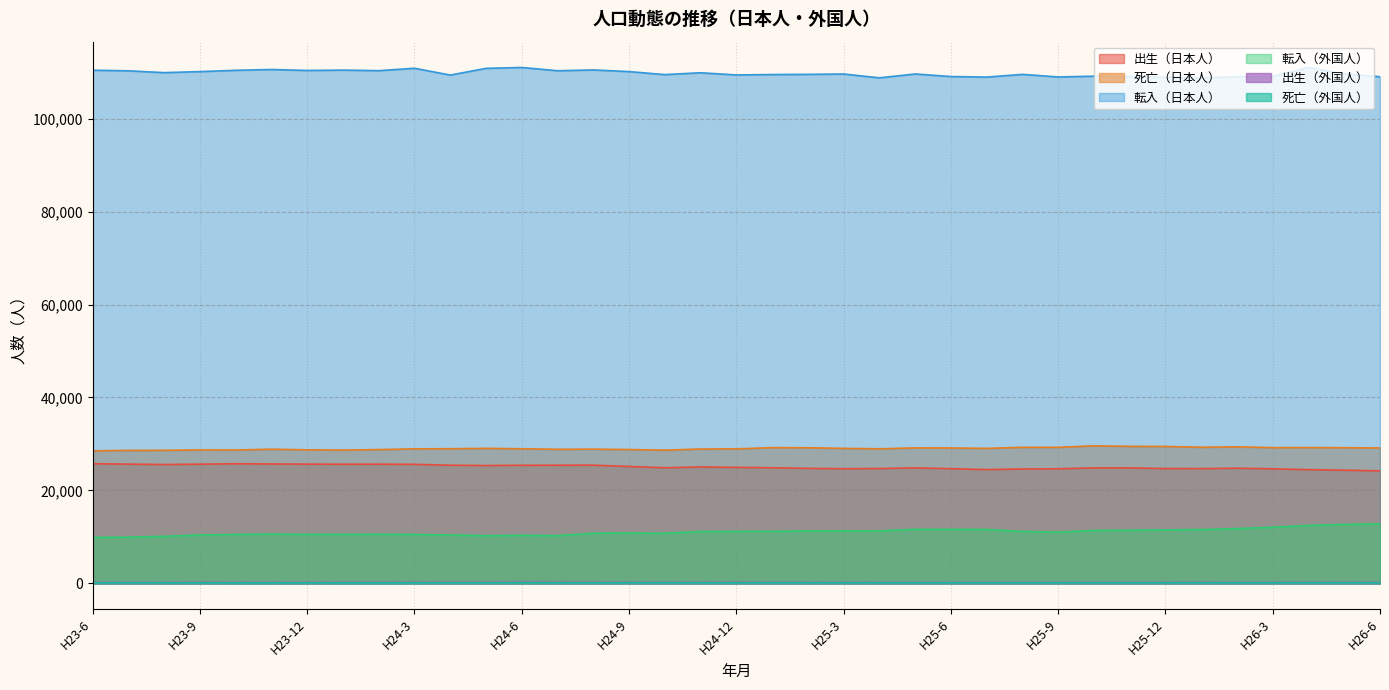

What is the lowest value of the 出生（日本人） series?

24220